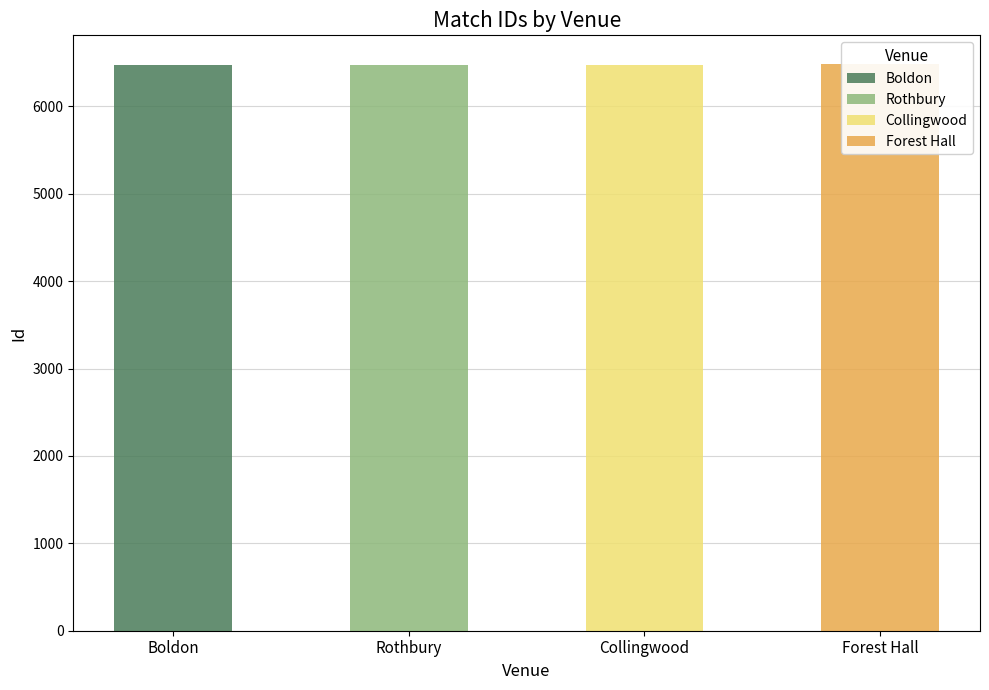

Read the value at Collingwood.

6471